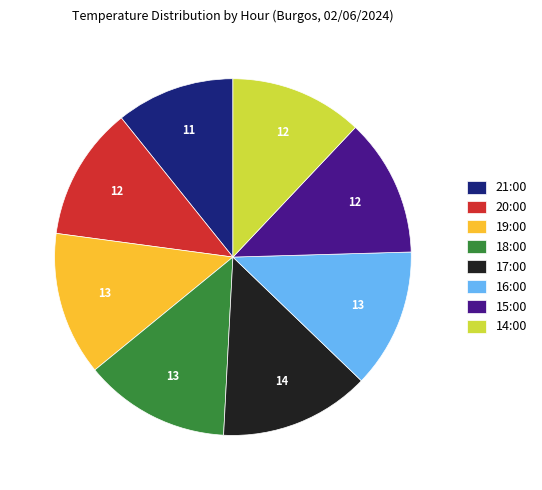

The 14:00 slice represents 5% of the pie. True or false?

False